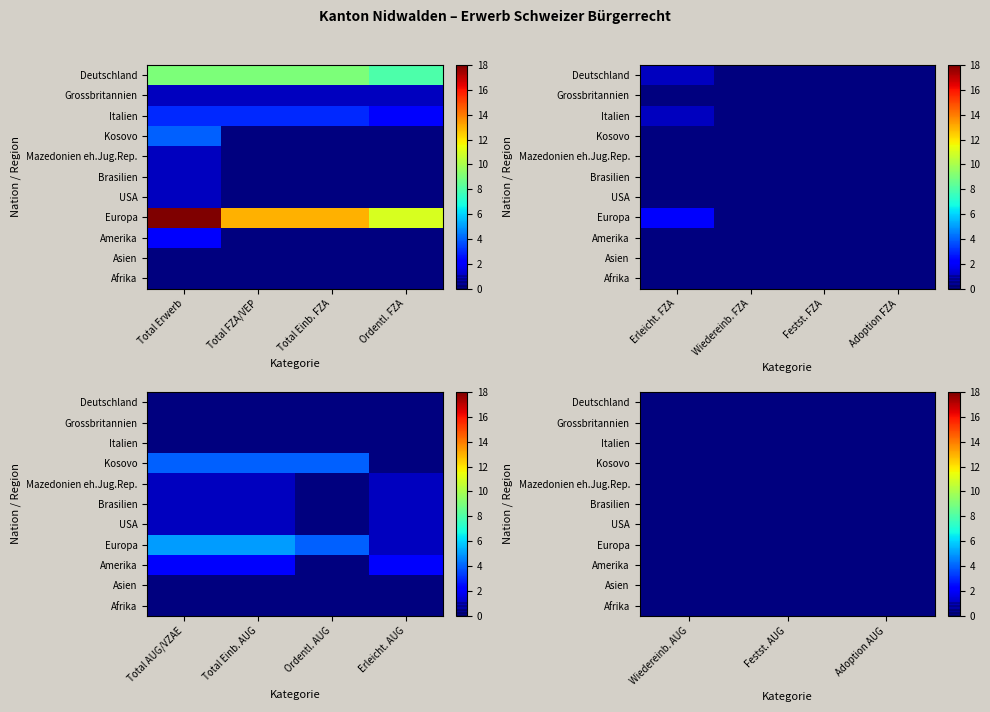

List the series in order of their peak value, lowest first.

Asien, Afrika, Grossbritannien, Mazedonien eh.Jug.Rep., Brasilien, USA, Amerika, Italien, Kosovo, Deutschland, Europa